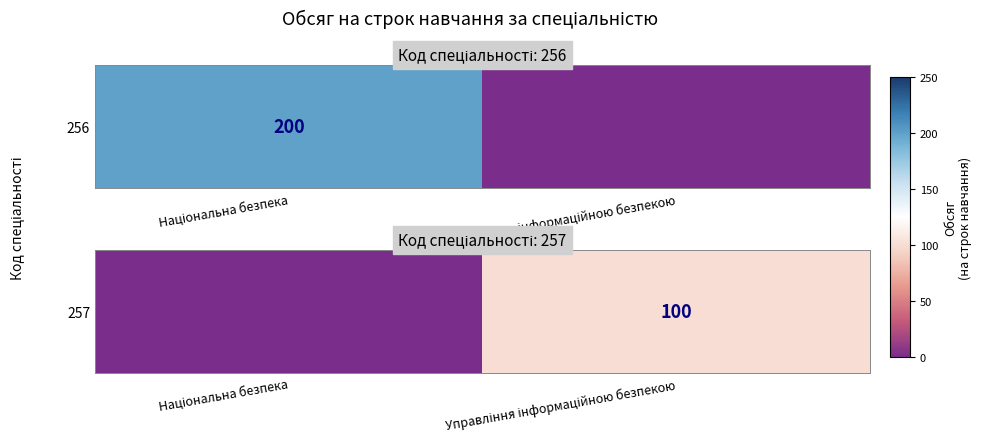

True or false: the data shows 100 at Управління інформаційною безпекою.

True